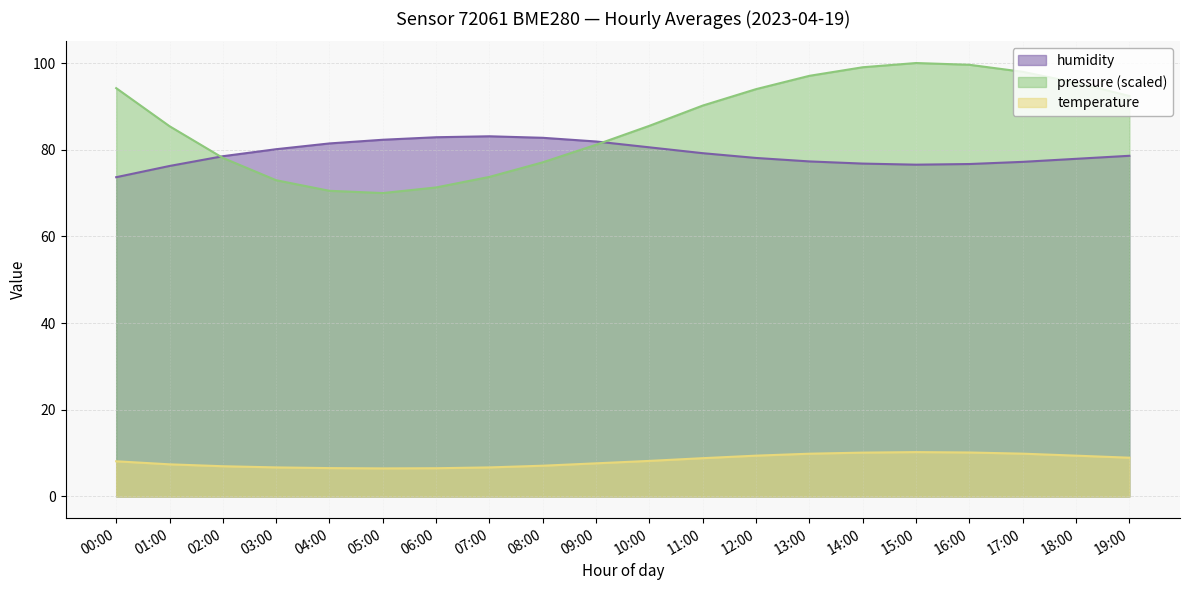

True or false: pressure_norm and humidity cross at least once.

True